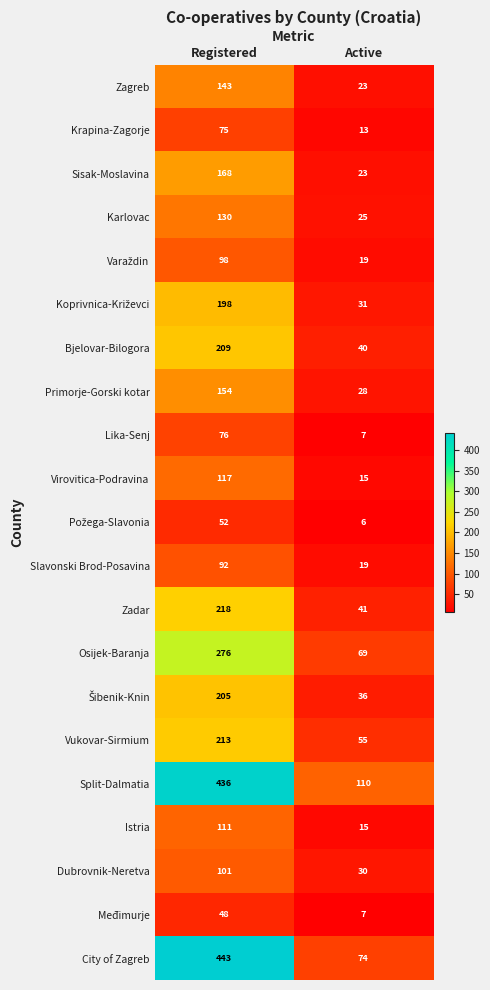

The Lika-Senj series shows 44 at Registered. True or false?

False